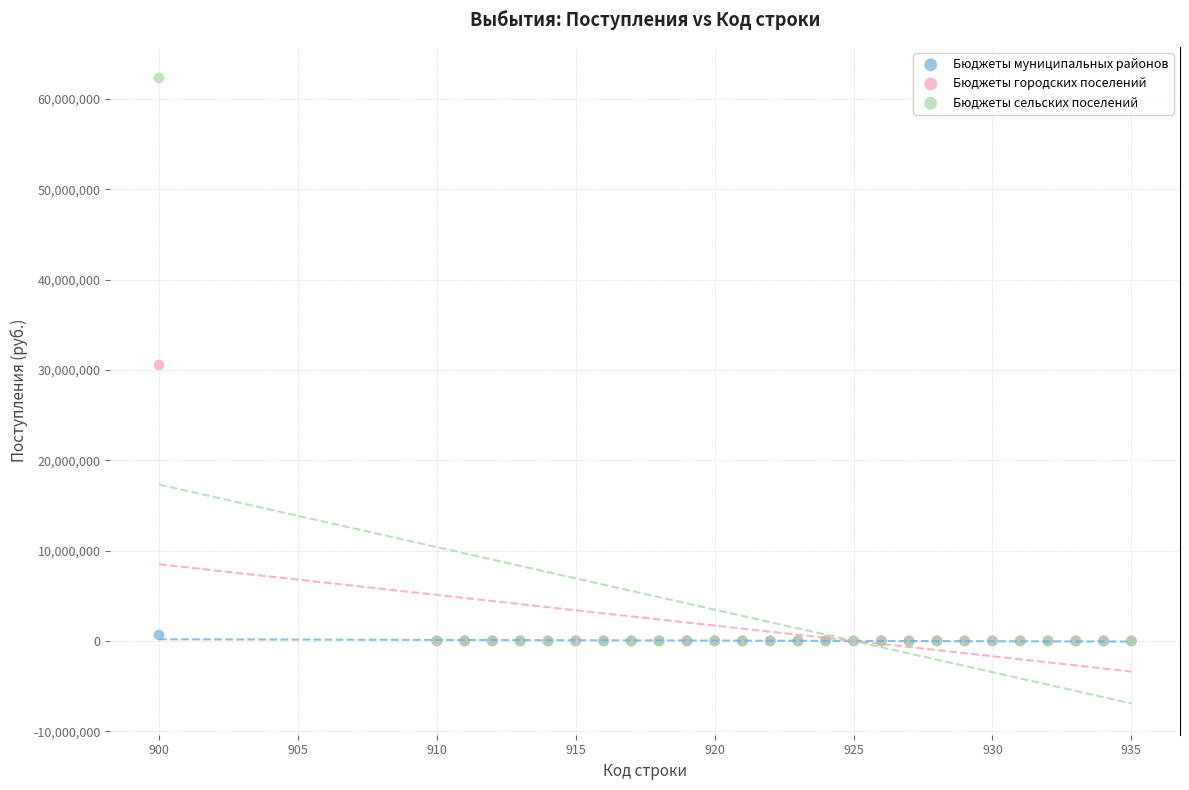

What are all the series names shown in the legend?

Бюджеты муниципальных районов, Бюджеты городских поселений, Бюджеты сельских поселений